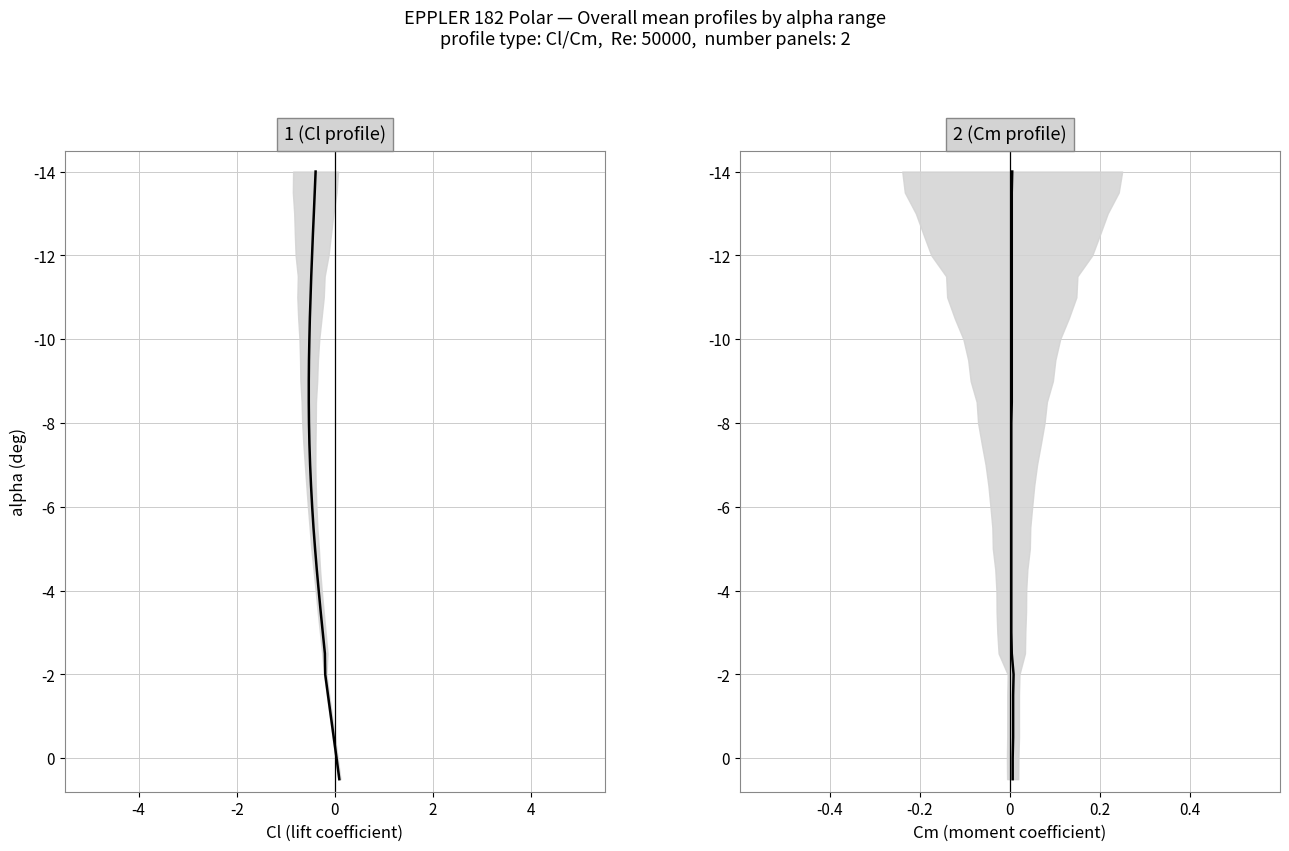

True or false: the data has more than 0 interior local peaks.

False